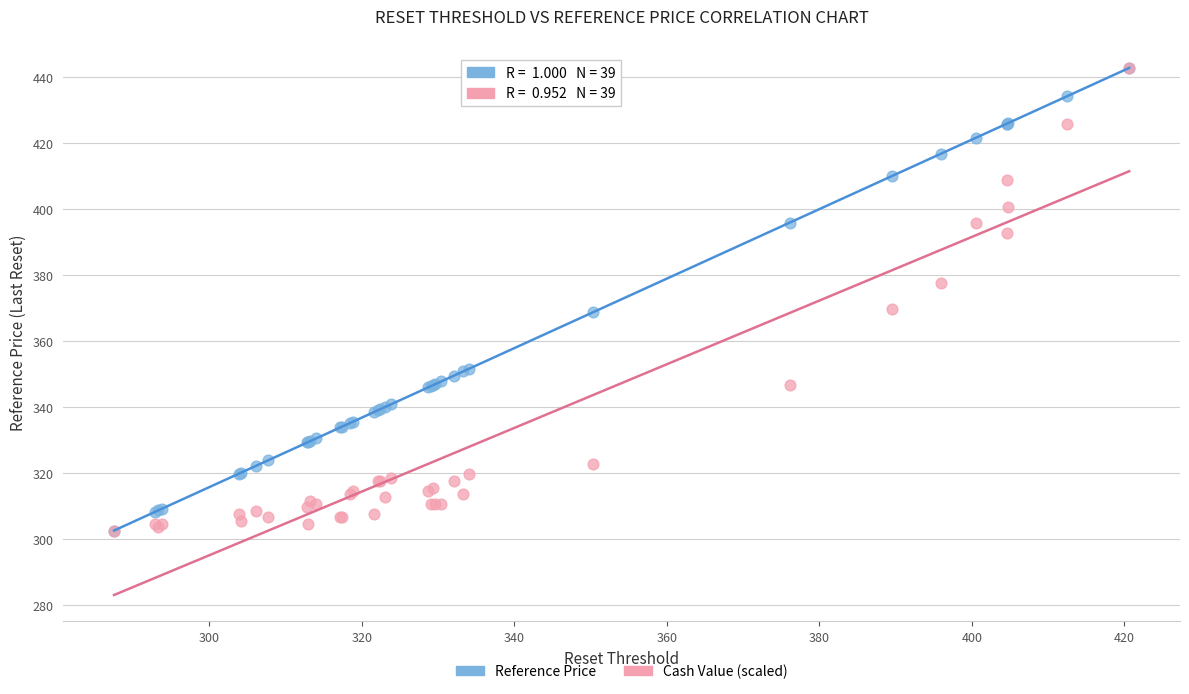

What are all the series names shown in the legend?

Reference Price, Cash Value (scaled)